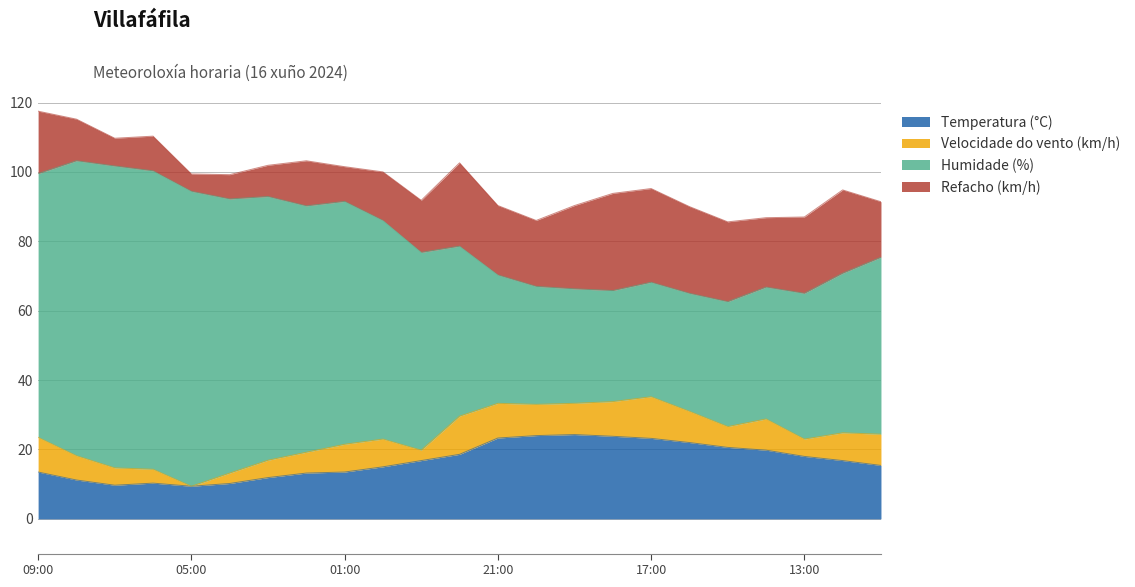

The Temperatura (°C) series shows 20.5 at 02:00. True or false?

False